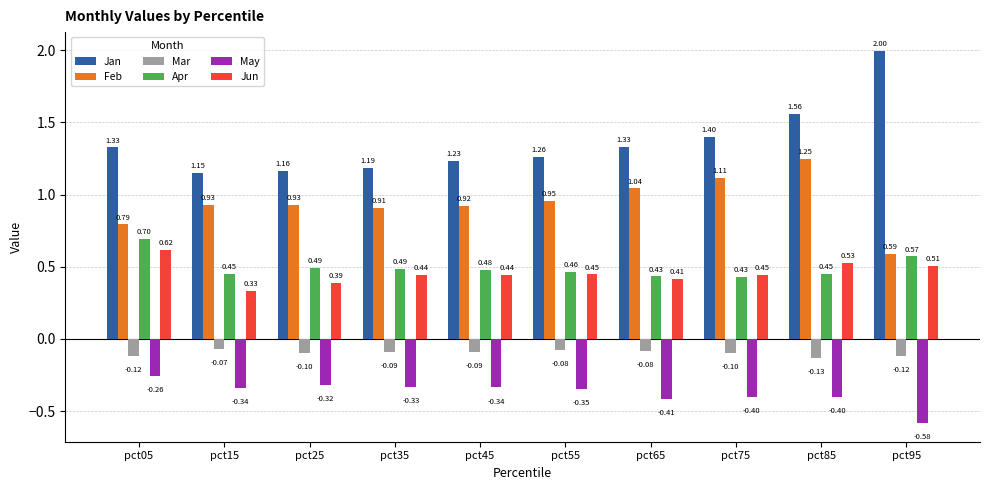

Which category has the highest value in the Jan series?

pct95